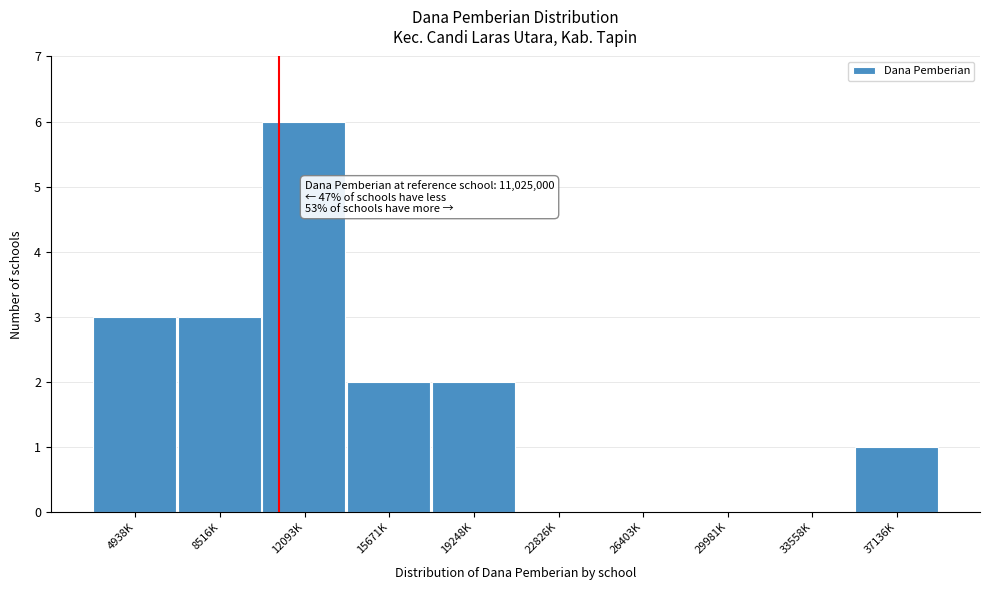

Reading left to right, transcribe all the data shown in this chart.

4938K=3	8516K=3	12093K=6	15671K=2	19248K=2	22826K=0	26403K=0	29981K=0	33558K=0	37136K=1